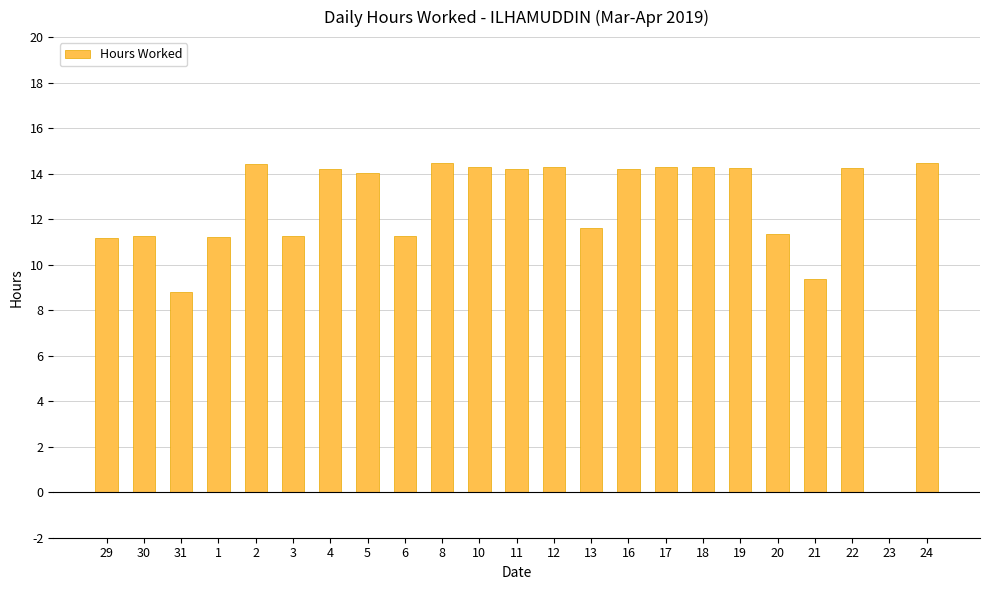

Approximately how many times larger is the value at 31 compared to 13?

0.8